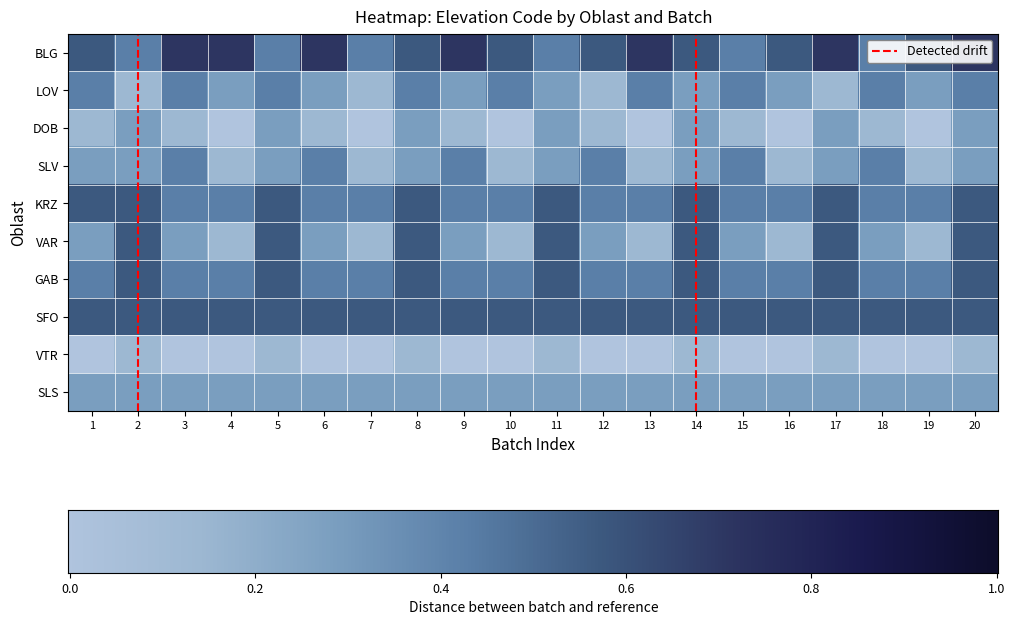

What is the difference between the second highest and second lowest values in the BLG series?

0.3